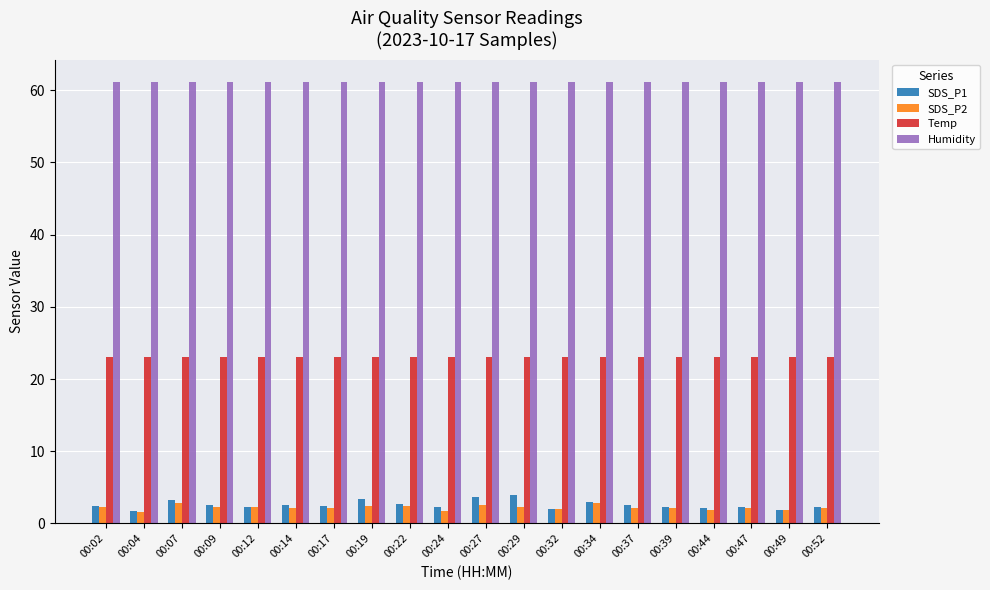

Which series has the largest total across all categories?

Humidity